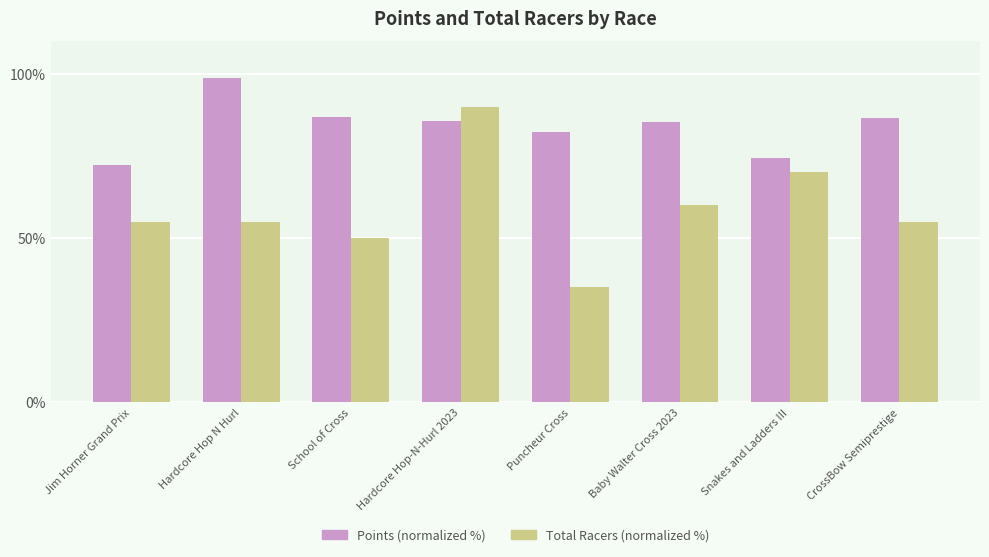

What is the value of the Total Racers (normalized %) bar at the 1st from the left?

55.0